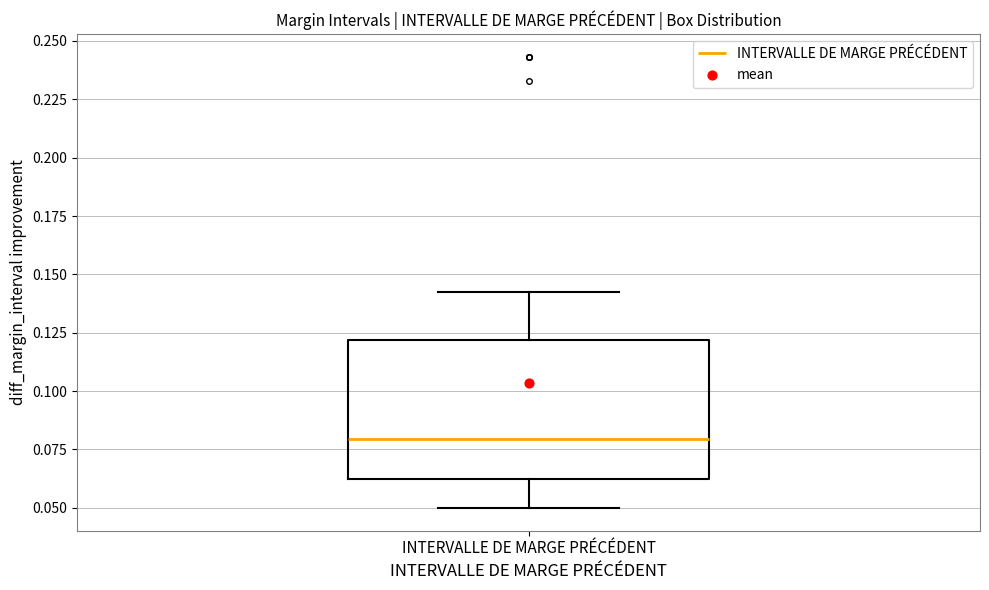

Where does the lower whisker of the box for INTERVALLE DE MARGE PRÉCÉDENT end on the y-axis? The values are not printed on the chart, so give them approximately, as read against the axis.

0.050